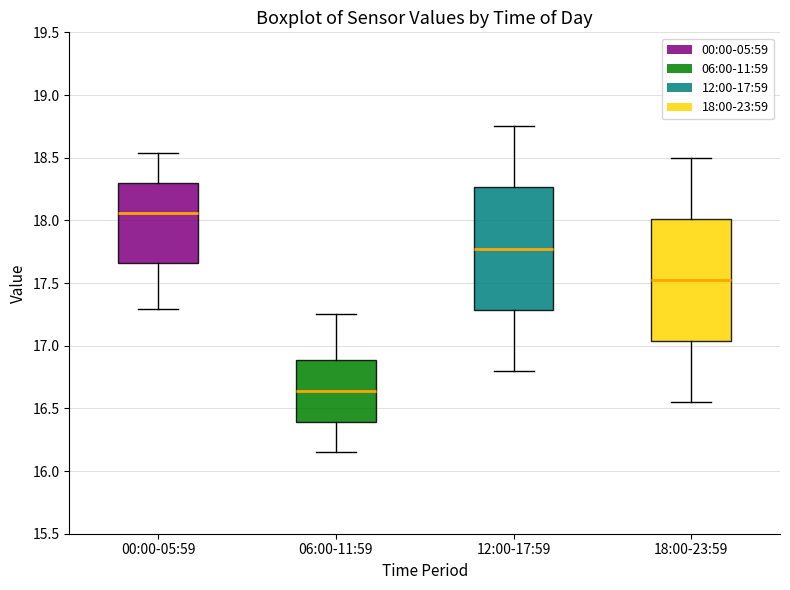

Which box has the highest median line?

00:00-05:59